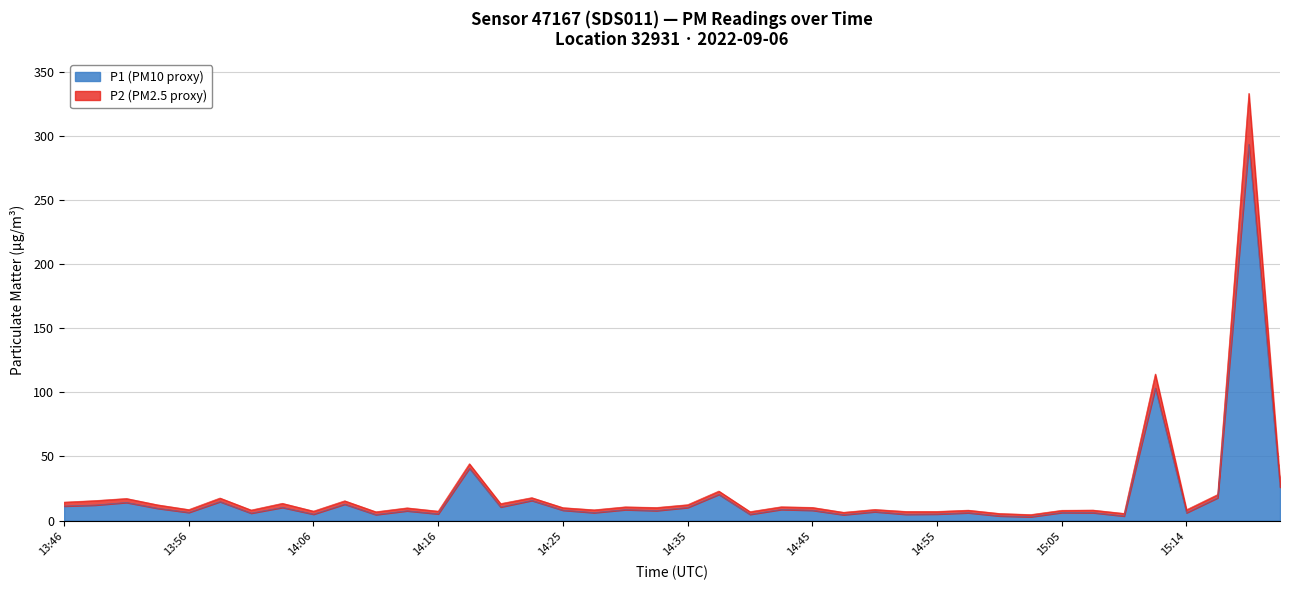

Is the value of P1 at 15:09 greater than the value of P2 at 14:13?

No